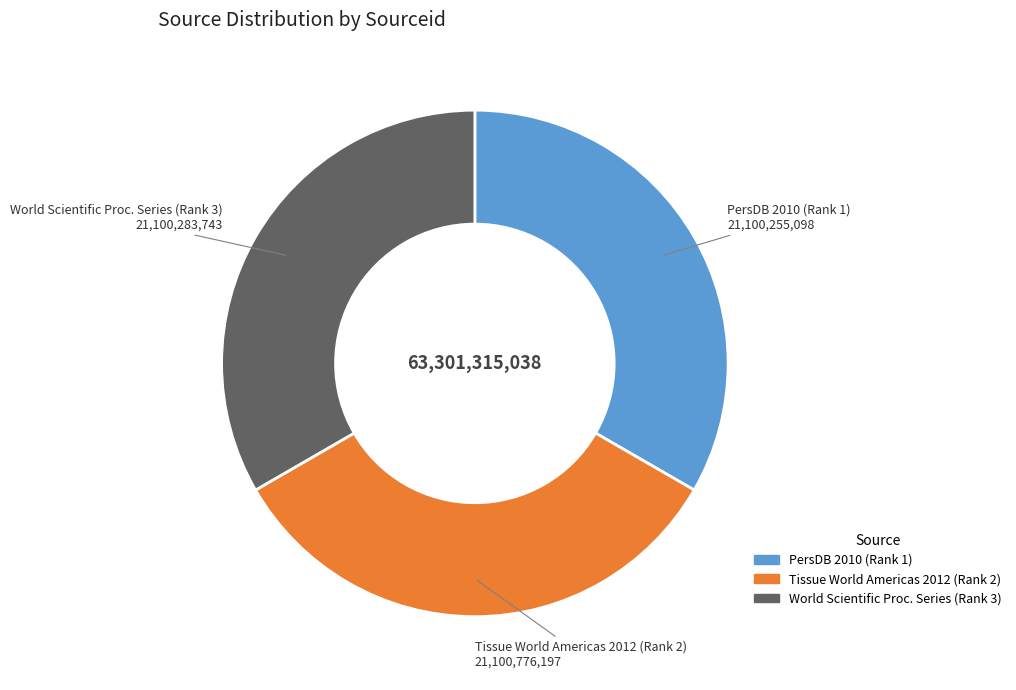

Is the sum of Tissue World Americas 2012 (Rank 2) and PersDB 2010 (Rank 1) greater than half?

Yes